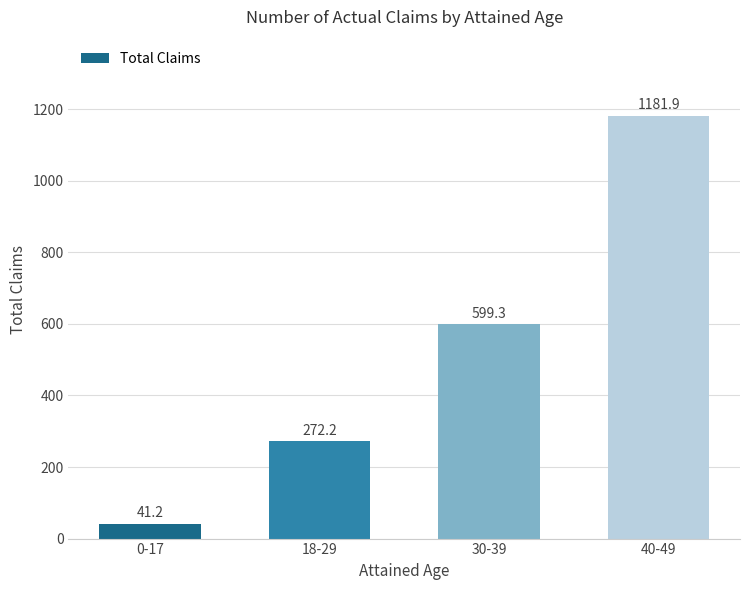

Is it true that the value at 30-39 is 892.3?

False